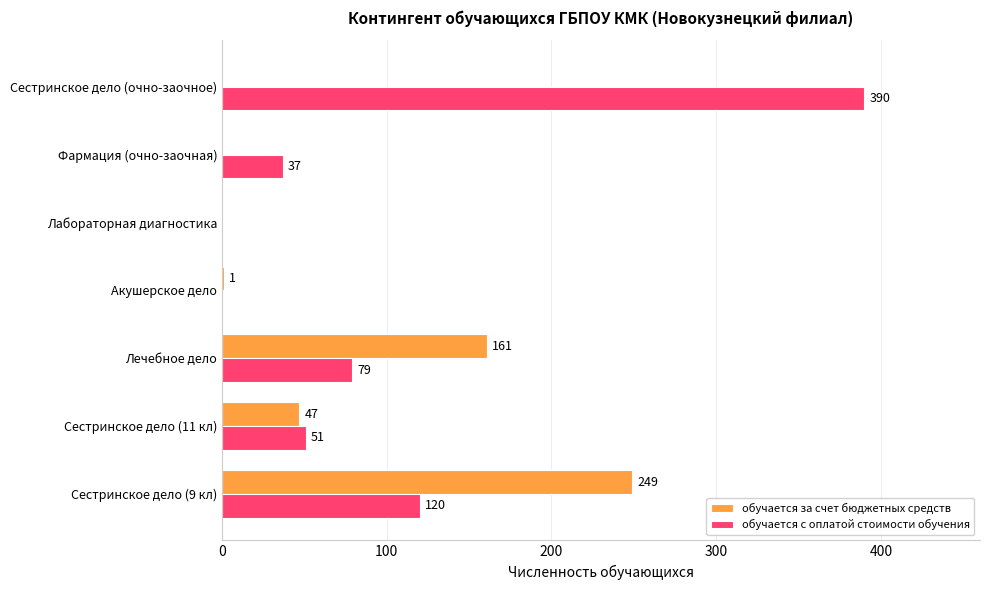

Is it true that обучается за счет бюджетных средств equals 0 at Лабораторная диагностика?

True